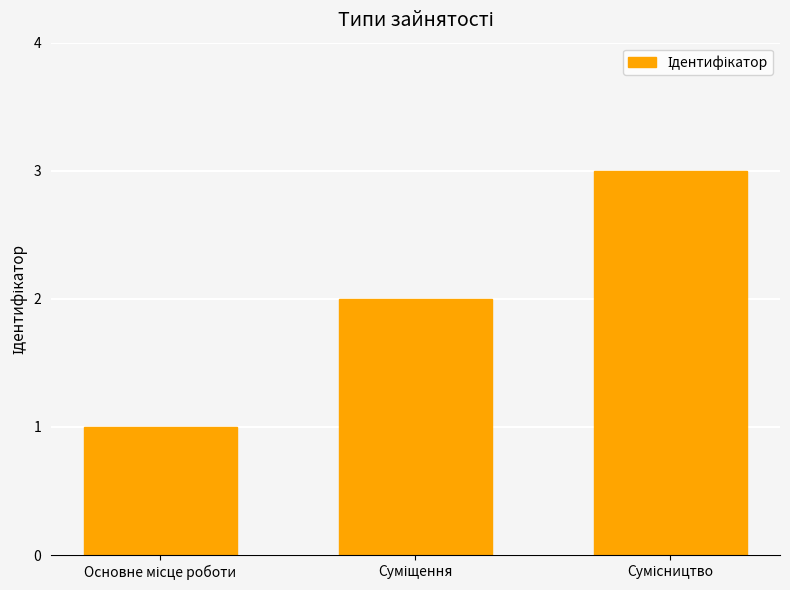

Does the chart contain stacked bars?

No